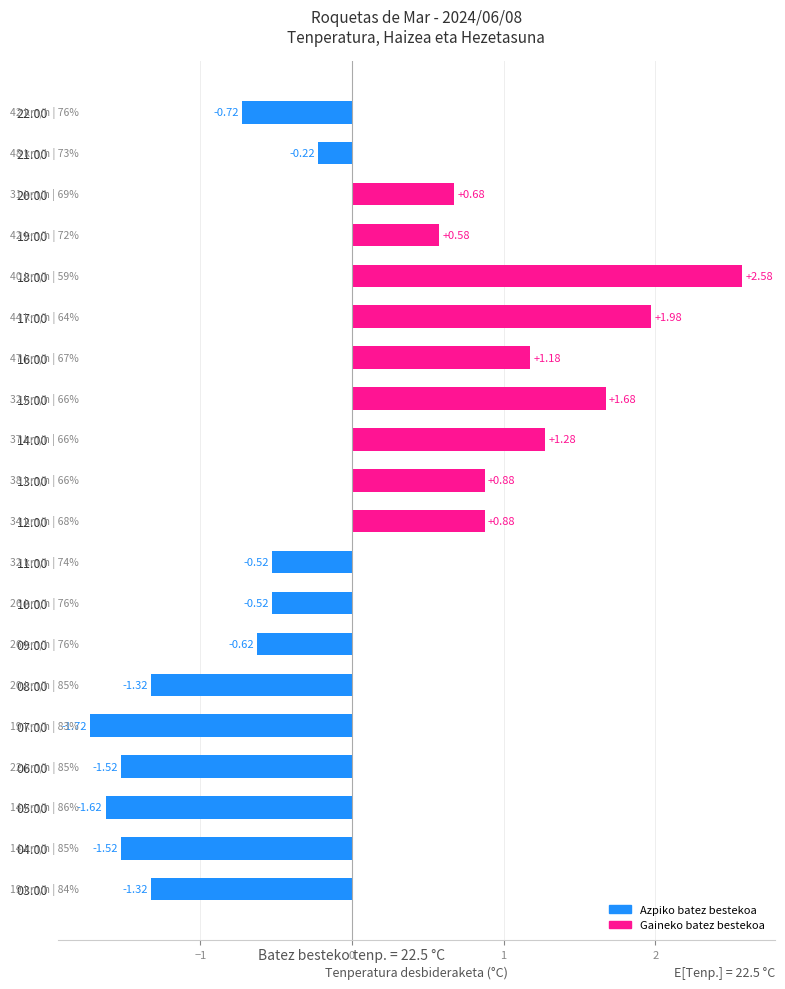

What is the difference between the maximum and second lowest values?

4.2